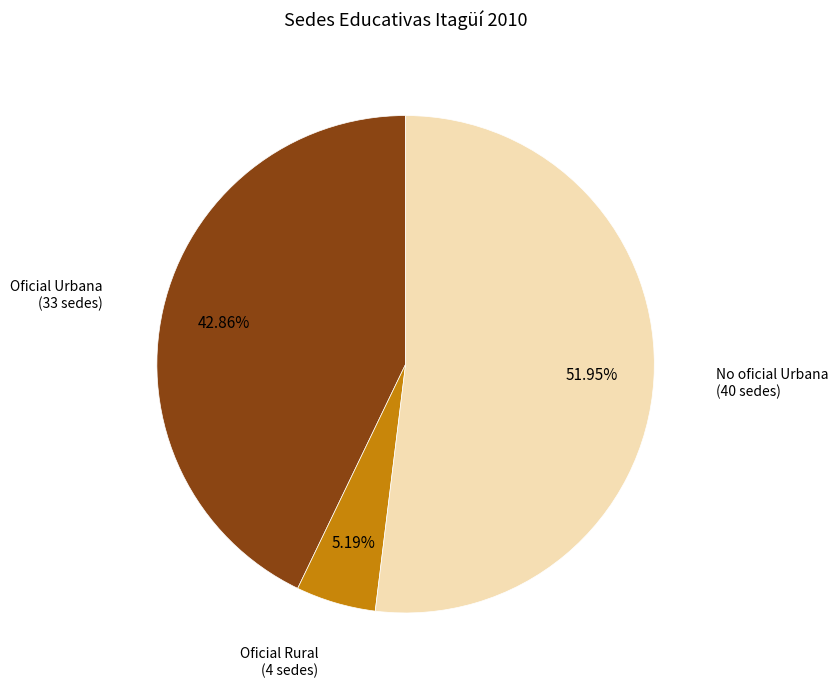

Which category has the biggest portion of the pie?

No oficial Urbana